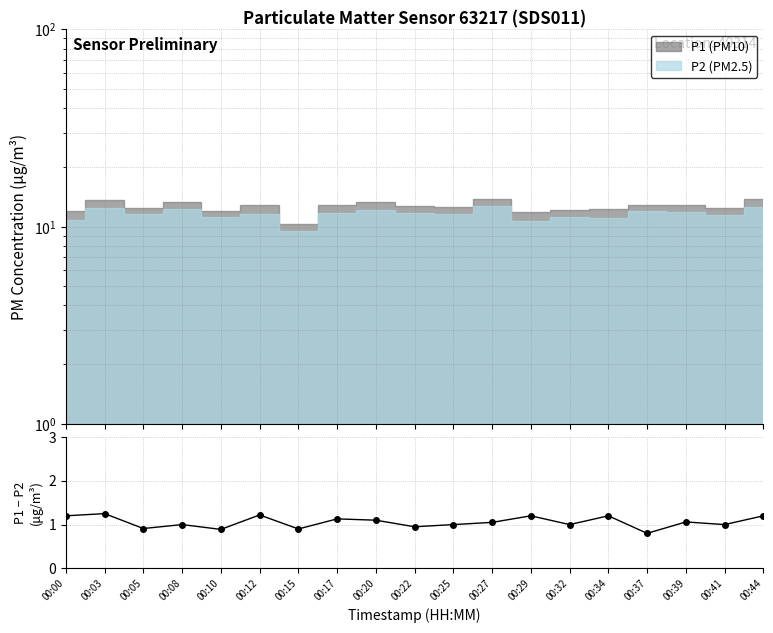

What is the difference between the maximum and second lowest values?

0.4